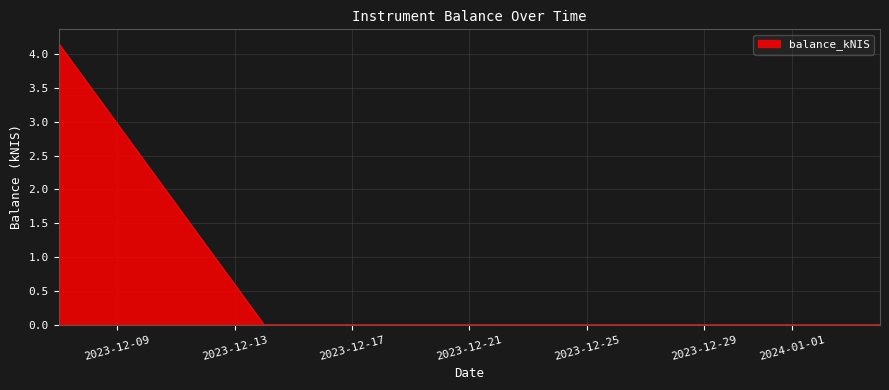

What is the maximum value shown in the chart?

4.2